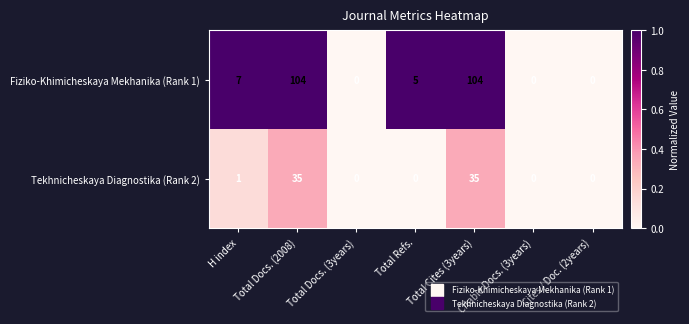

What is the difference between the highest and lowest values at Total Cites (3years)?

69